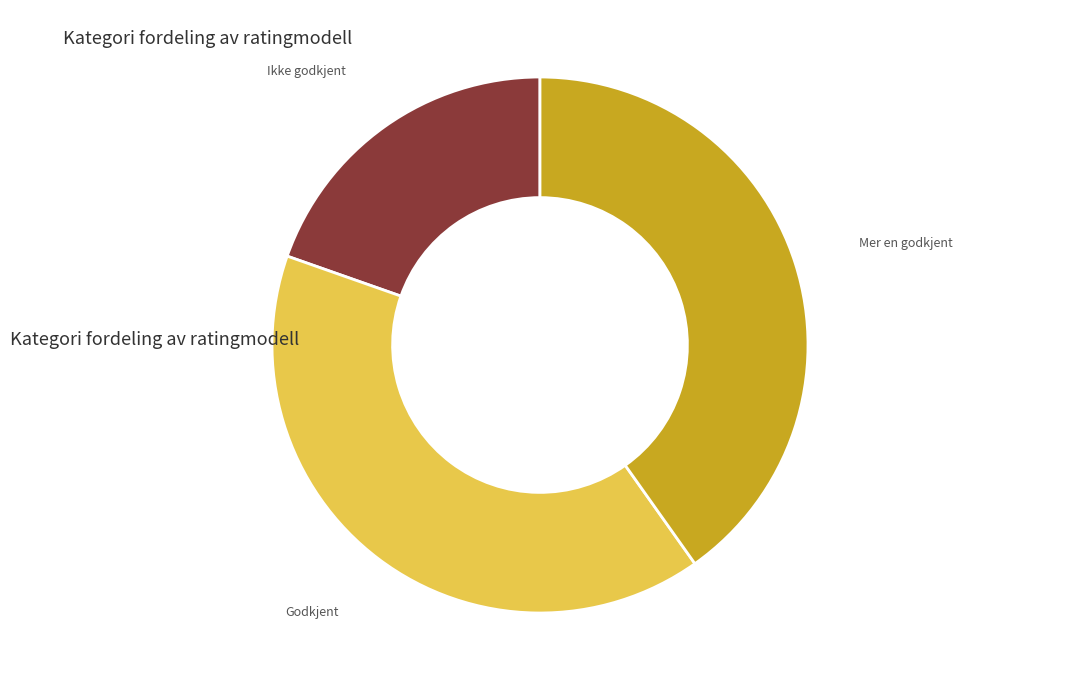

True or false: Ikke godkjent accounts for 12% of the total.

False